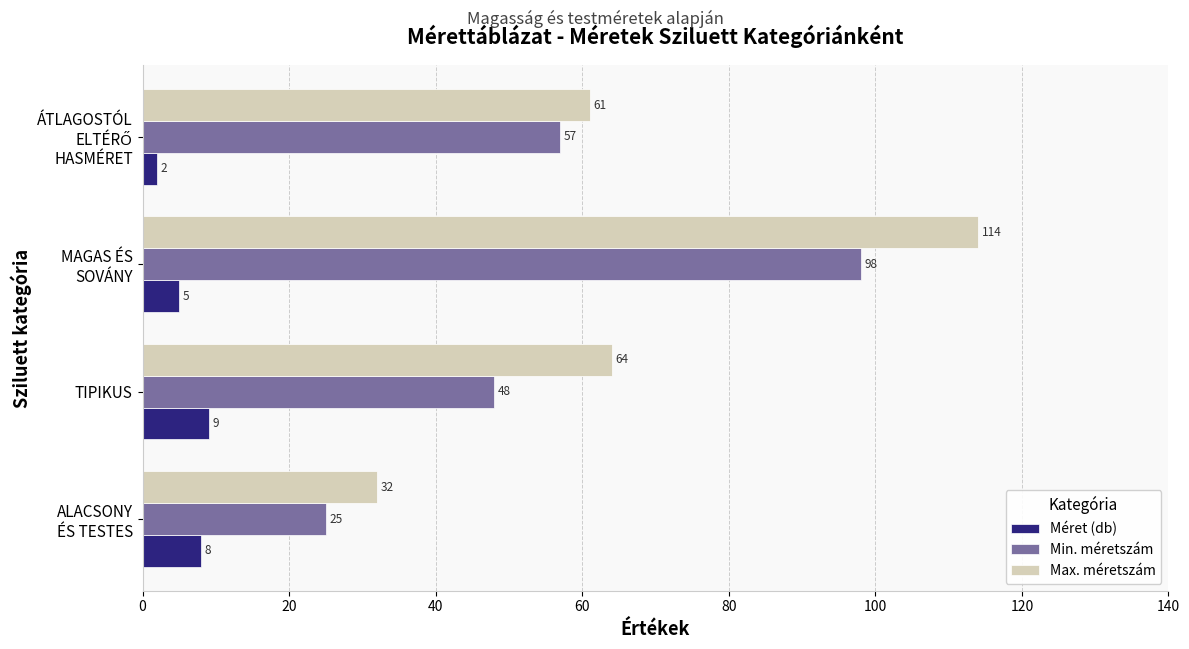

What are all the series names shown in the legend?

Méret (db), Min. méretszám, Max. méretszám